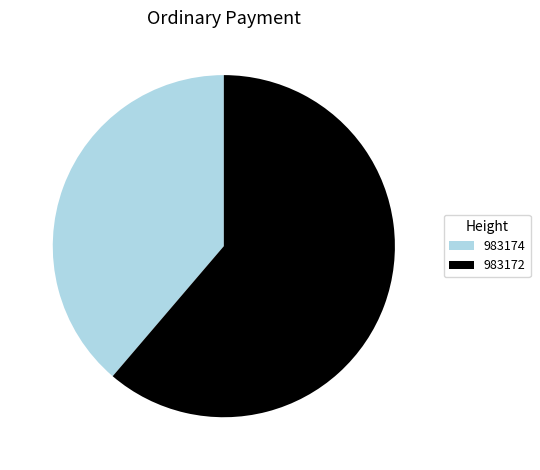

Which category has the smallest portion of the pie?

983174